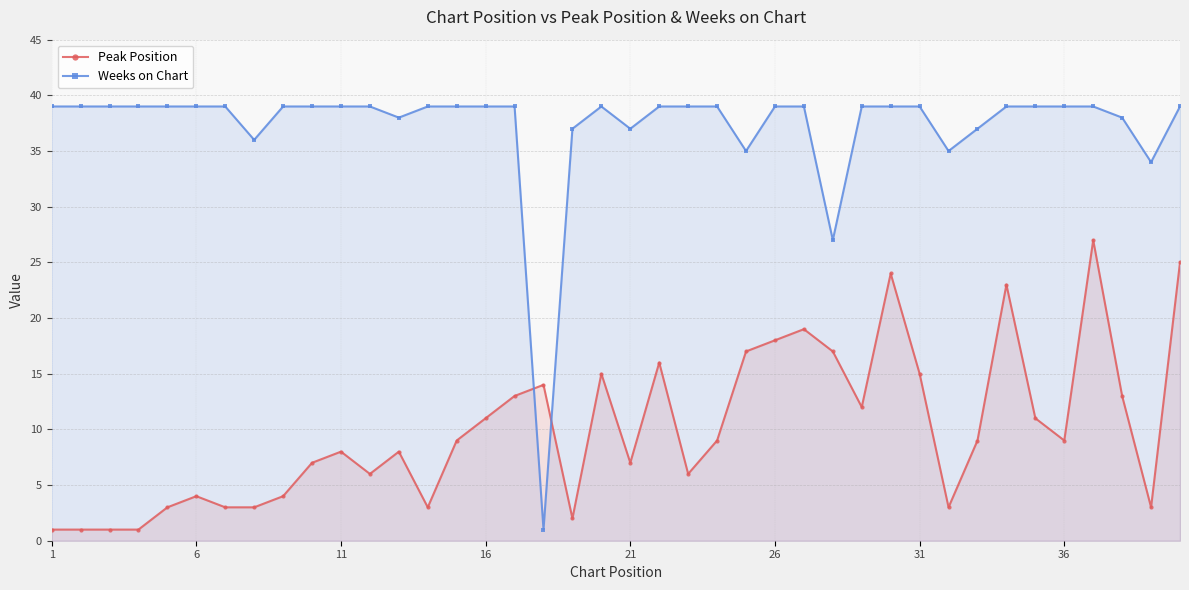

Which series has the largest total across all categories?

Weeks on Chart